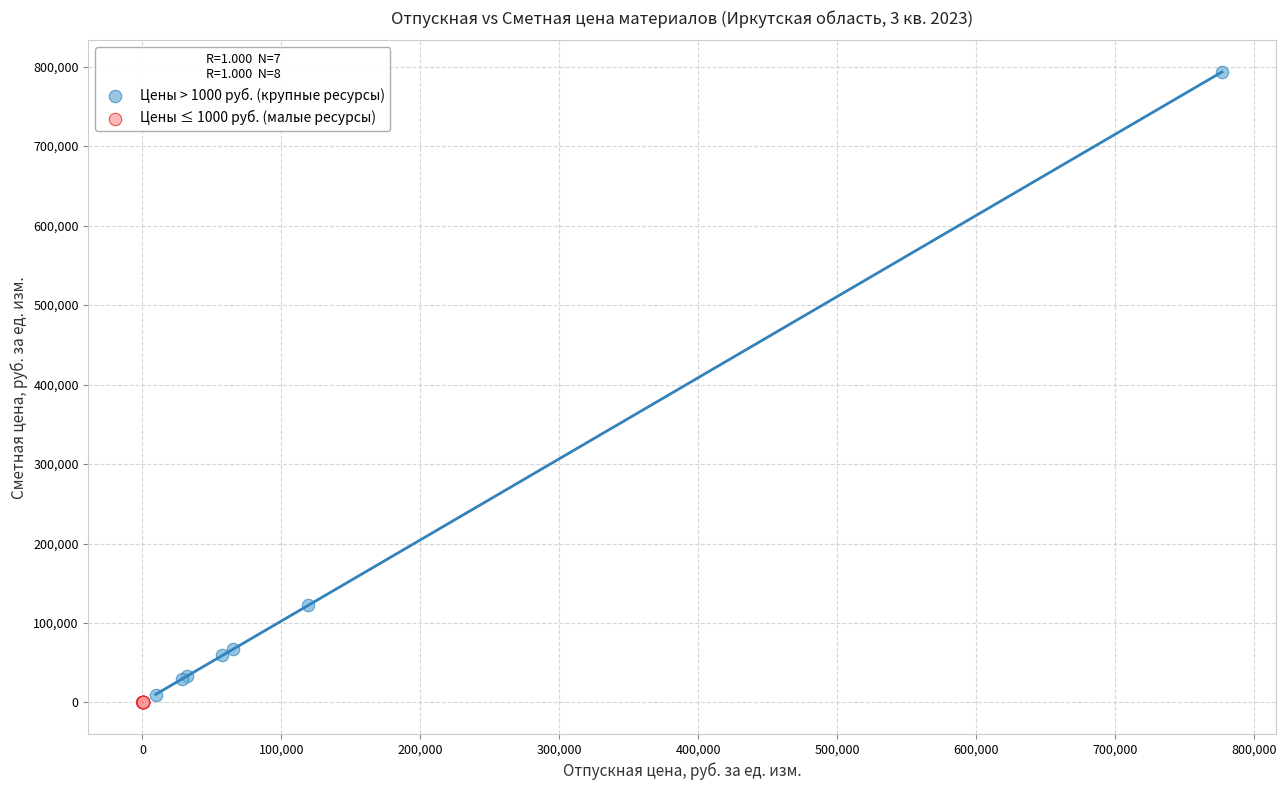

Which series has the widest spread of Y values?

Цены > 1000 руб. (крупные ресурсы)